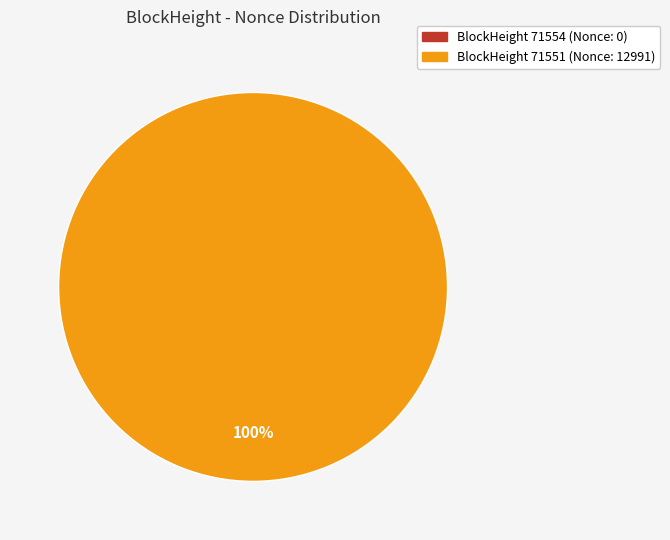

True or false: 71554 accounts for 1% of the total.

False